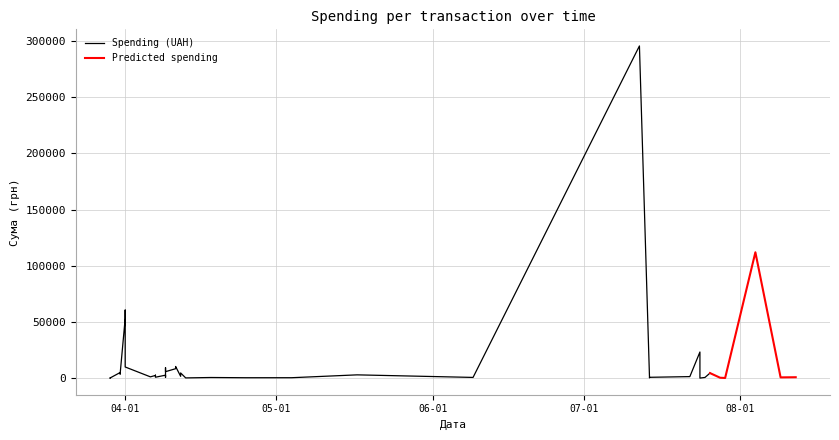

What is the change in value from 12.04.2016 to 31.03.2016?

+386.4